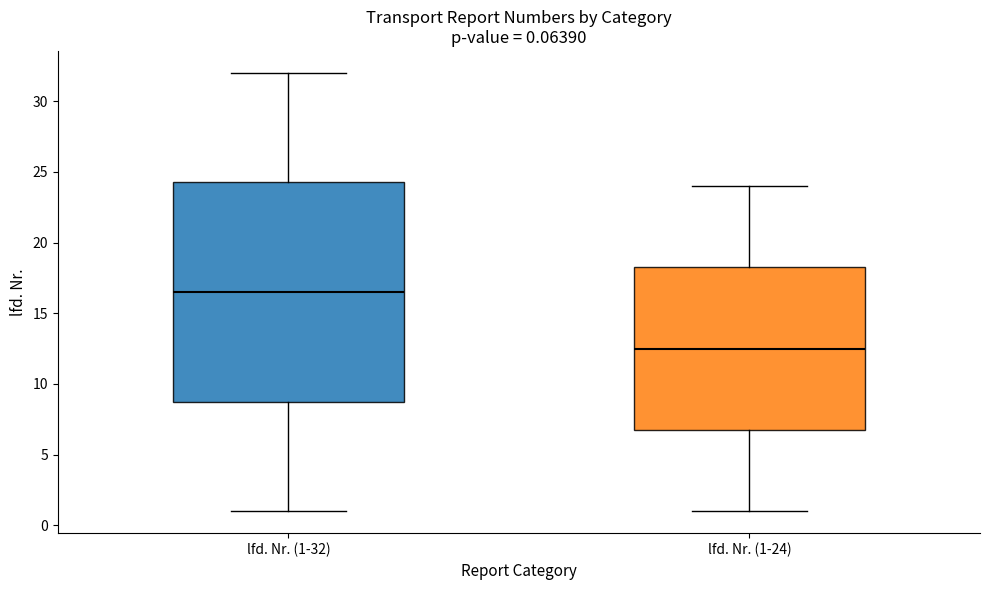

Comparing the boxes themselves (not the whiskers), which one is the tallest?

lfd. Nr. (1-32)